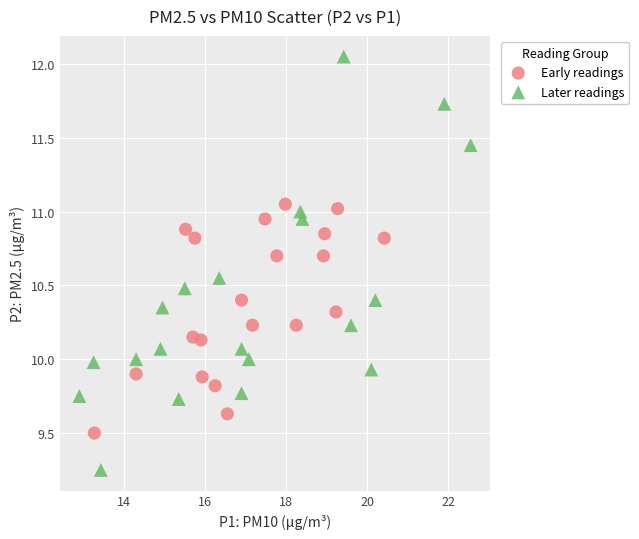

Which series contains the lowest Y value?

Later readings